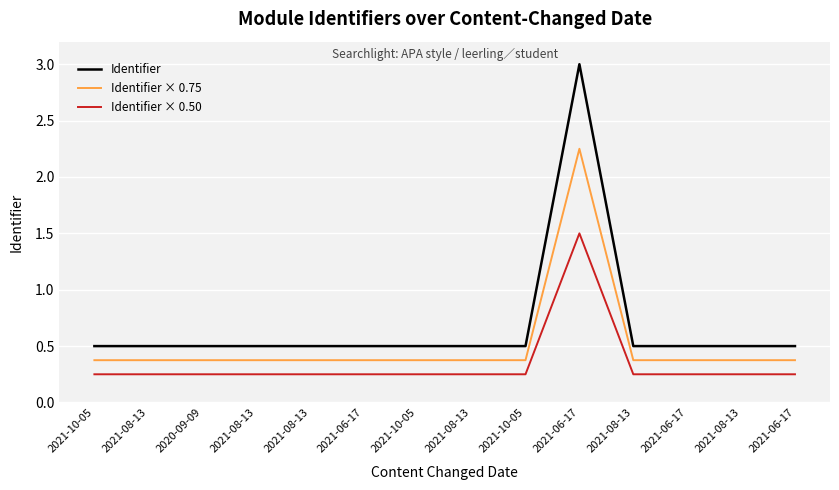

How many interior local peaks does the Identifier × 0.75 series have?

1